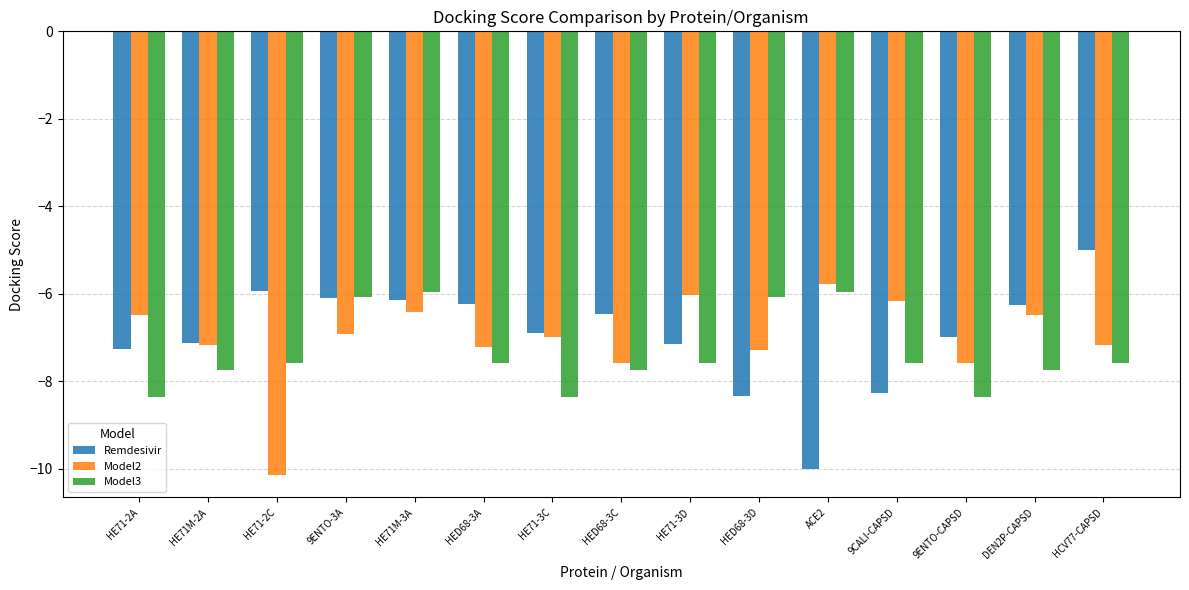

Rank the series by their maximum value, from lowest to highest.

Model3, Model2, Remdesivir